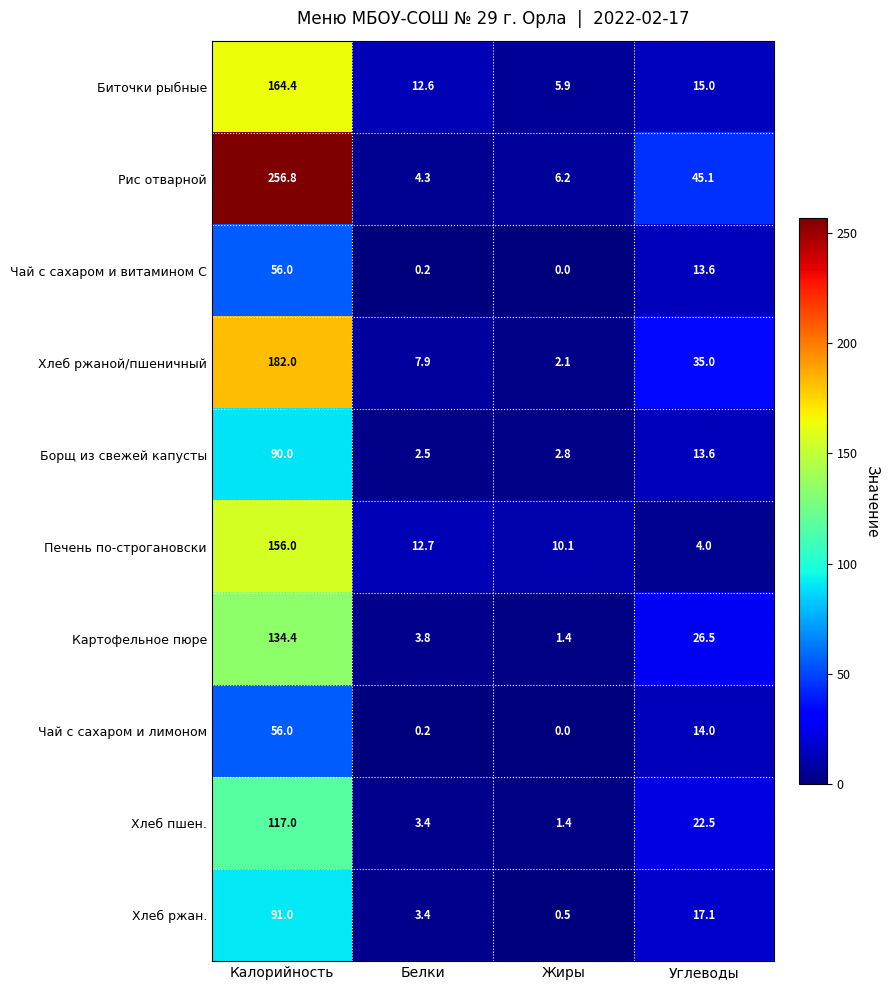

Which series has the largest total across all categories?

Рис отварной